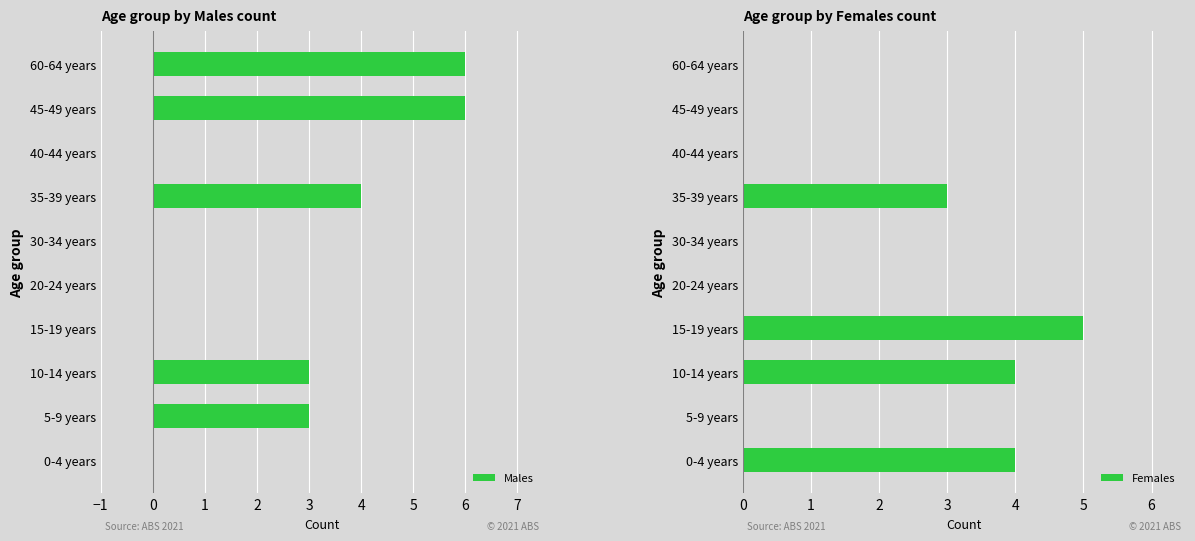

Is it true that Males equals 4 at 35-39 years?

True